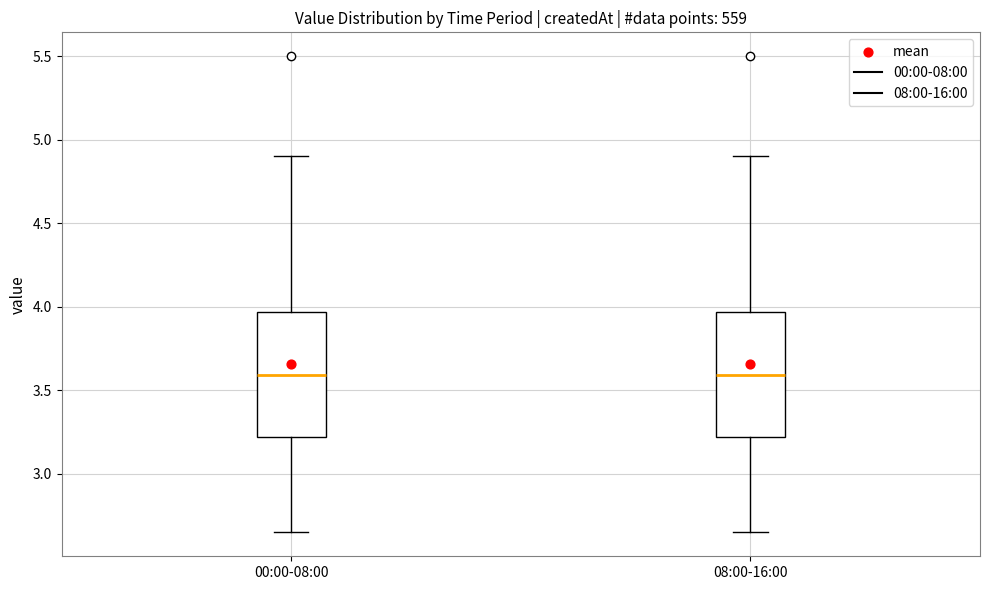

Reading left to right, read every box against the y-axis: the position of its median line, the range the box covers, and the ends of its whiskers. The values are not printed on the chart, so give them approximately, as read against the axis.

00:00-08:00: median 3.60, box 3.20 to 3.95, whiskers 2.65 to 4.90
08:00-16:00: median 3.60, box 3.20 to 3.95, whiskers 2.65 to 4.90